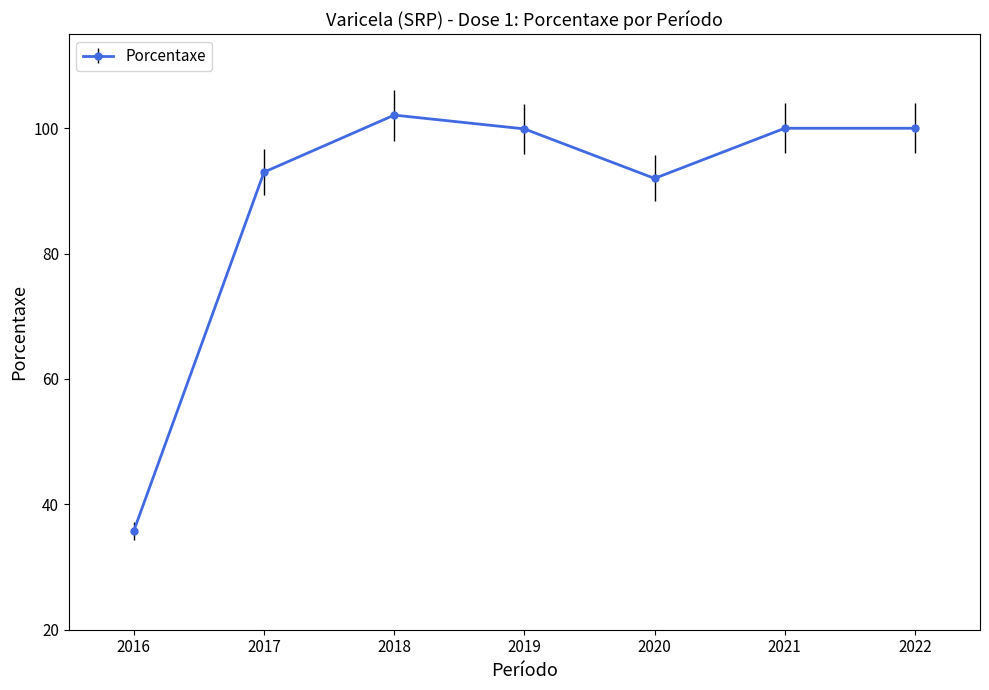

What is the approximate value at 2020?

92.0